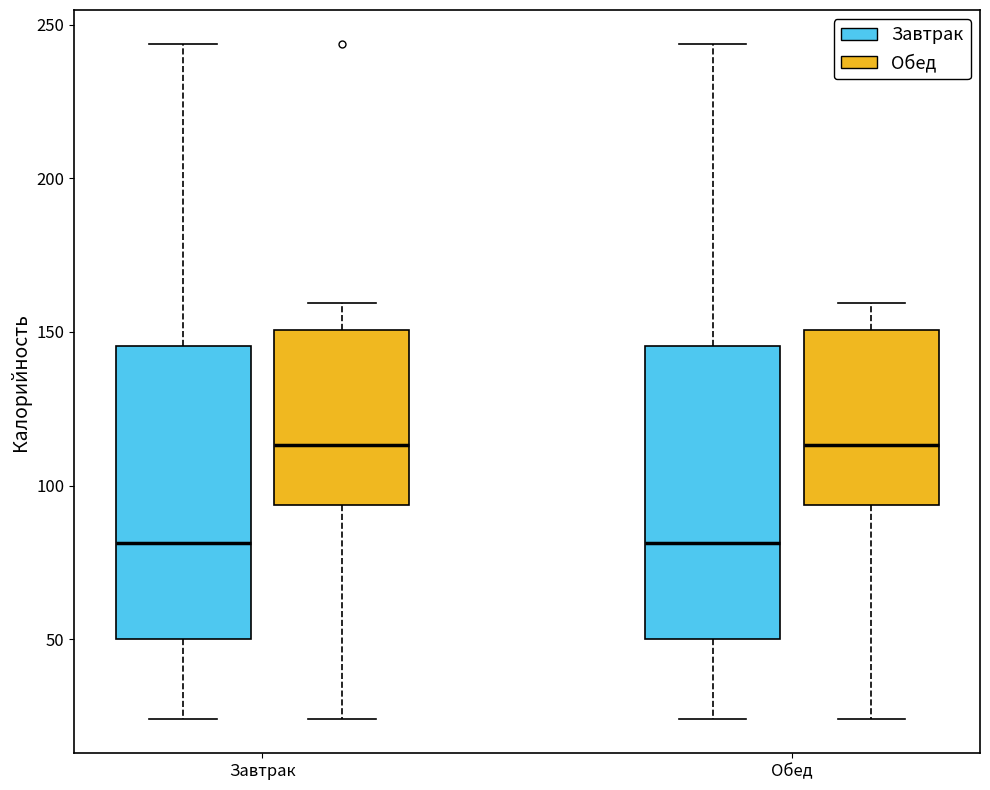

Reading left to right, transcribe this box plot: for each box, give where its median line is, the range the box spans, and where its two whiskers end, as read against the y-axis. The values are not printed on the chart, so give them approximately, as read against the axis.

Завтрак (Завтрак): median 80, box 50 to 145, whiskers 25 to 245
Завтрак (Обед): median 115, box 95 to 150, whiskers 25 to 160
Обед (Завтрак): median 80, box 50 to 145, whiskers 25 to 245
Обед (Обед): median 115, box 95 to 150, whiskers 25 to 160